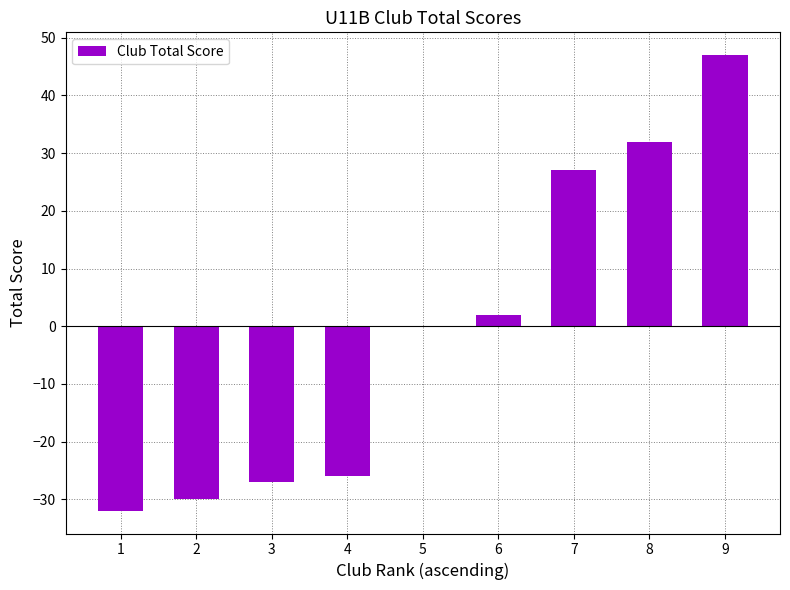

What is the change in value from 1 to 7?

+59